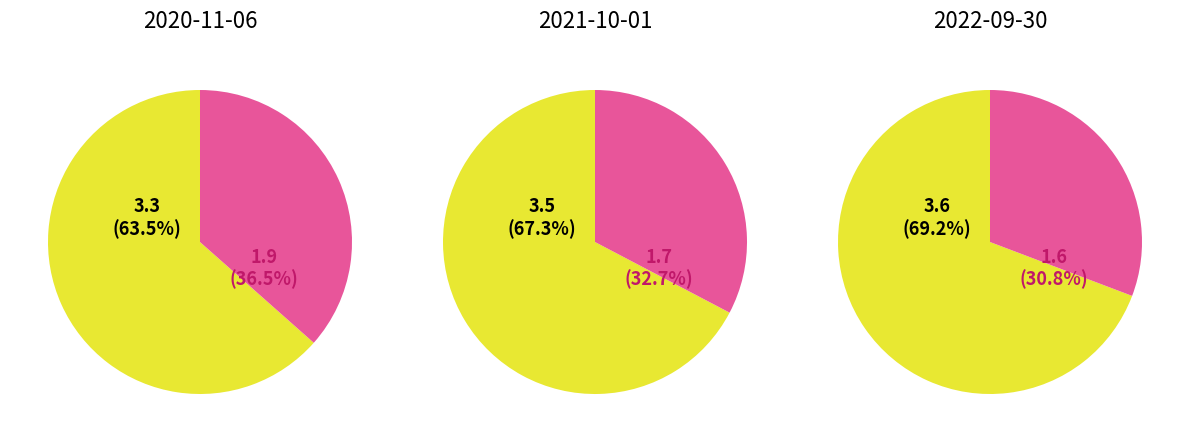

How much of the chart is everything except VKB Zukunft Plus (2022-09-30)?

69.2%